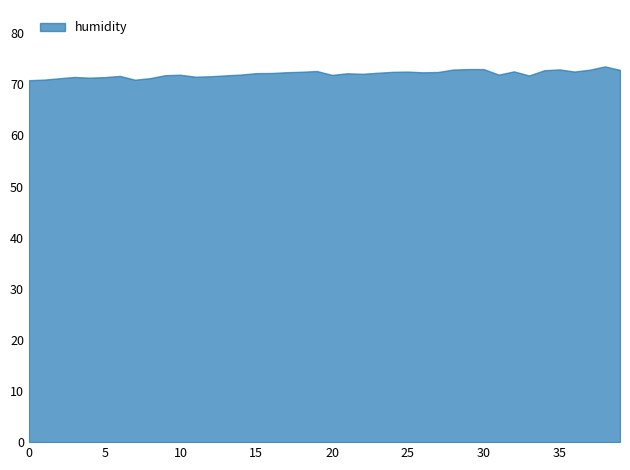

What is the difference between the maximum and minimum values?

2.7